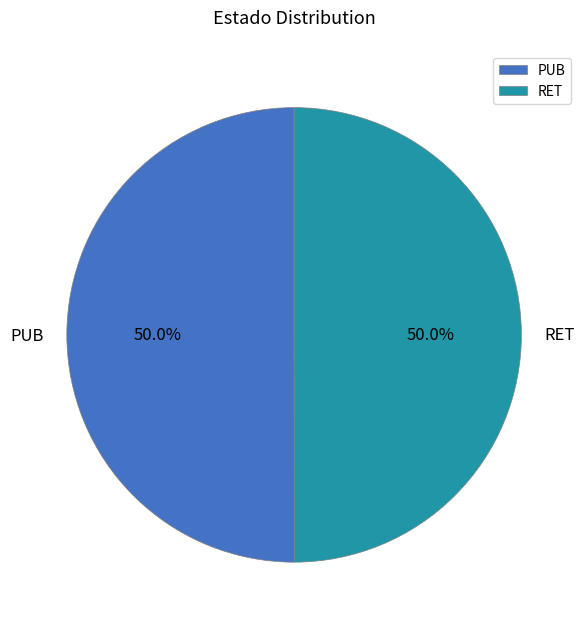

Do RET and PUB together represent more than half of the pie?

Yes